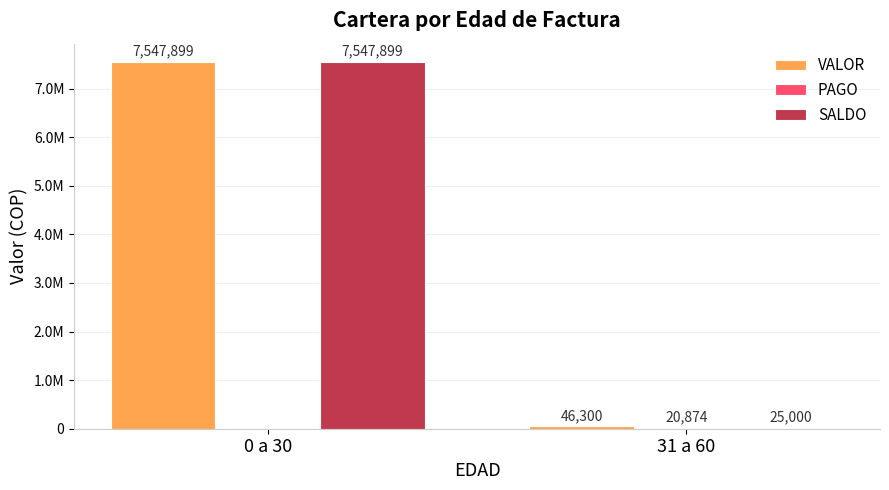

What is the highest value of the SALDO series?

7547899